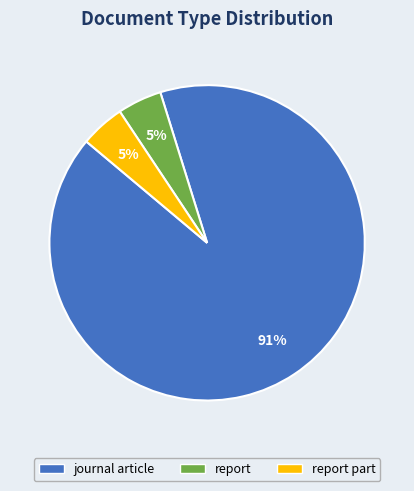

Which category has the biggest portion of the pie?

journal article